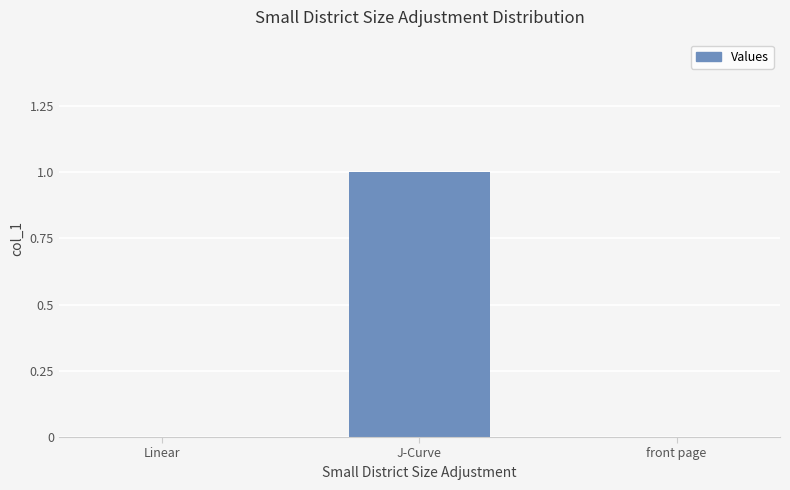

Which category has the highest value across all series?

J-Curve